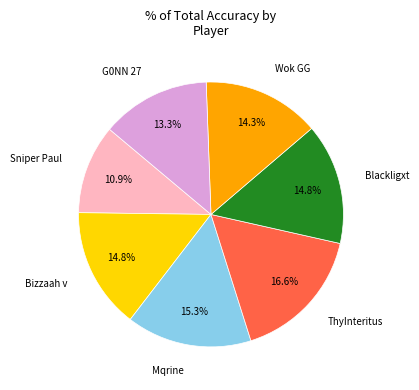

To the nearest percent, what is the difference between the largest and smallest slice percentages?

6%